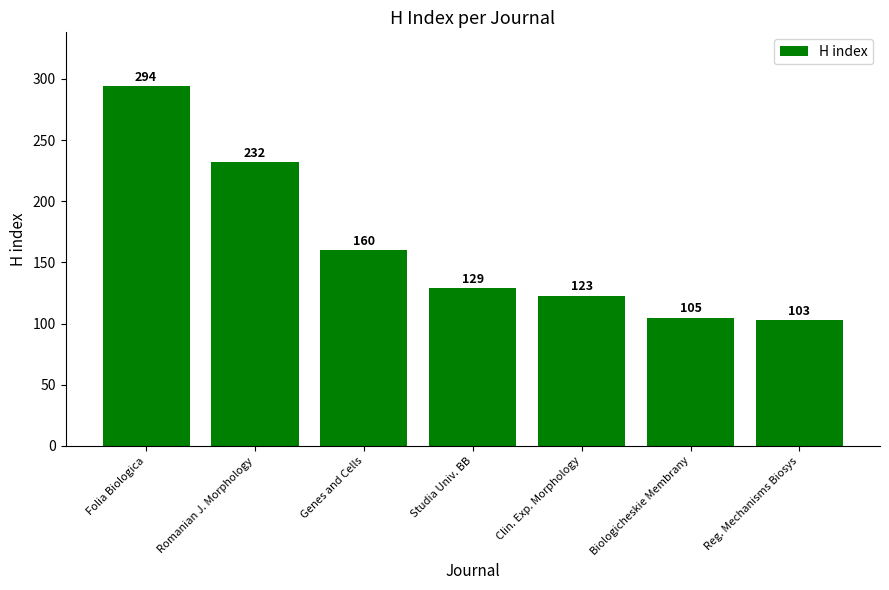

Reading right to left, list all the values displayed in this chart.

Reg. Mechanisms Biosys=103	Biologicheskie Membrany=105	Clin. Exp. Morphology=123	Studia Univ. BB=129	Genes and Cells=160	Romanian J. Morphology=232	Folia Biologica=294